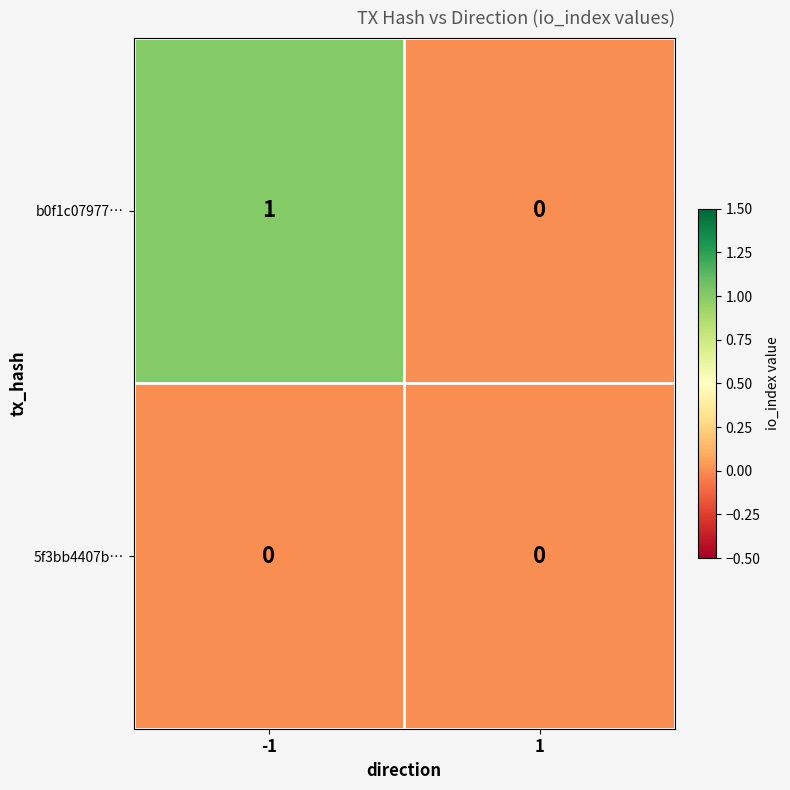

Which series has the largest range (max minus min)?

b0f1c07977…